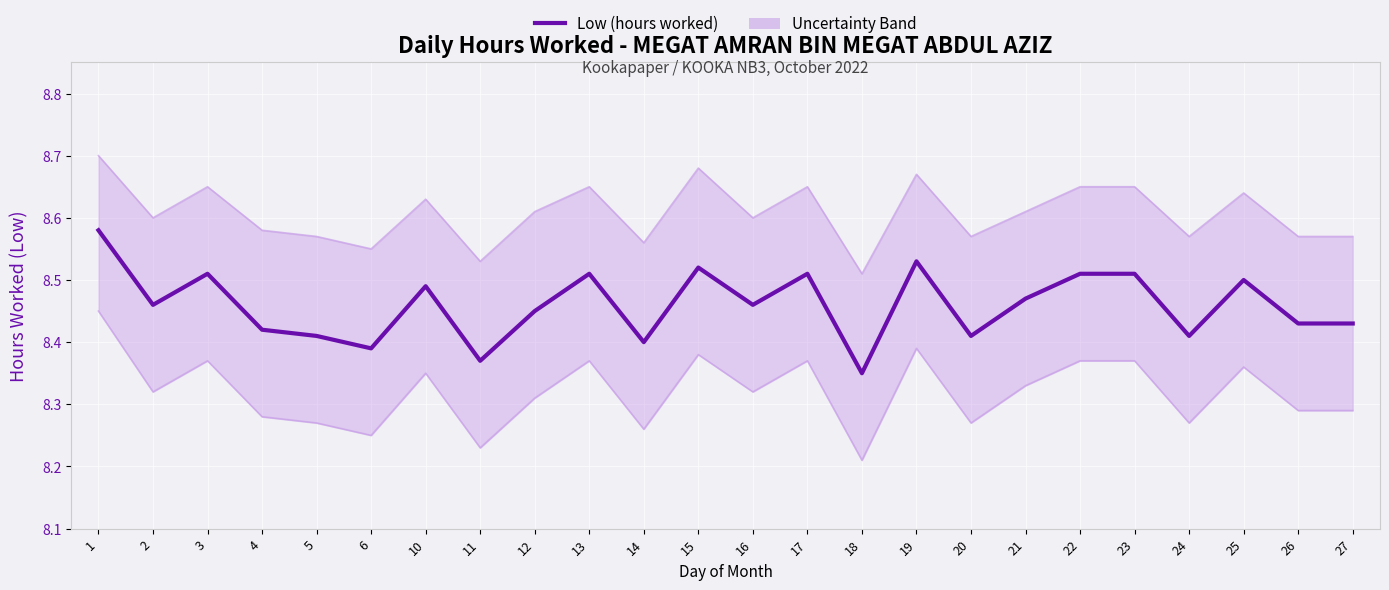

Which label corresponds to the largest value in the chart?

1